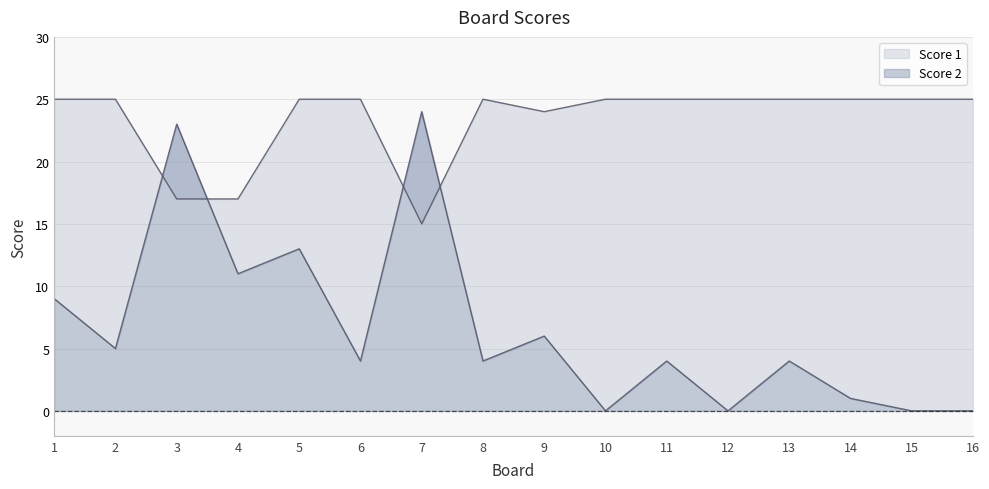

After their last crossing, which series has the higher values: Score 2 or Score 1?

Score 1